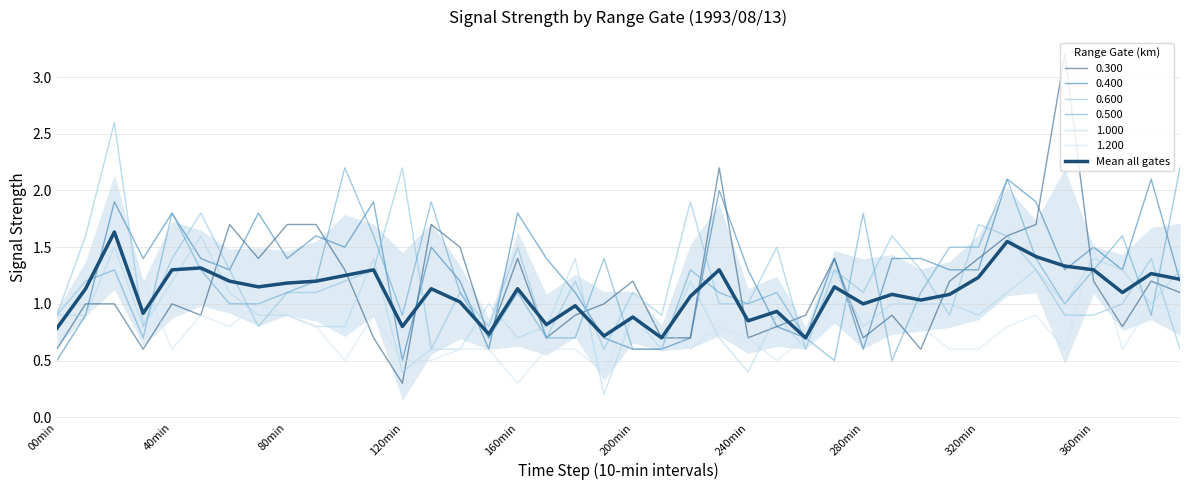

Is it true that the value at 29 is 1.1?

True